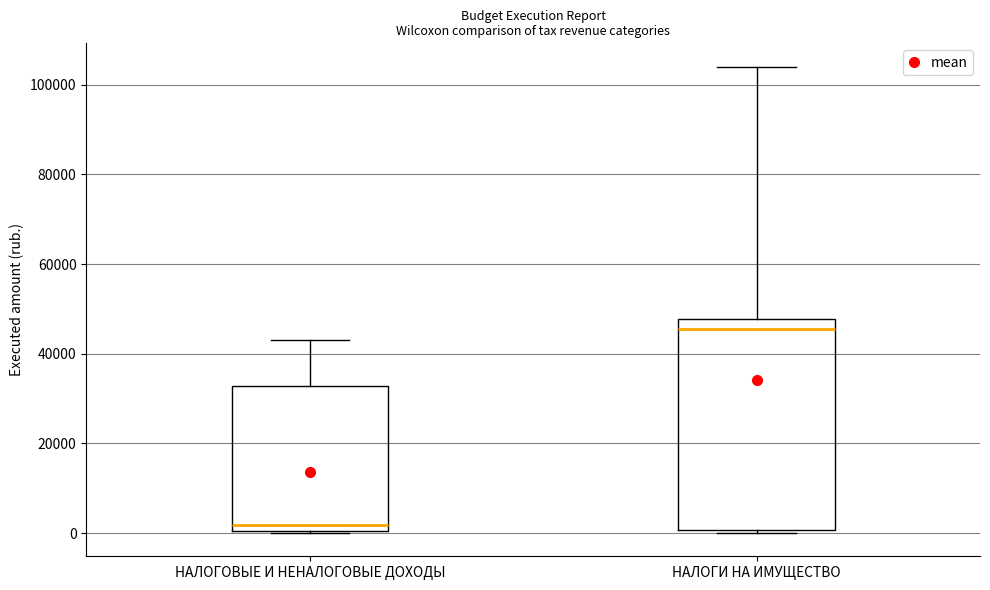

Which box is the tallest, from its lower edge to its upper edge?

НАЛОГИ НА ИМУЩЕСТВО